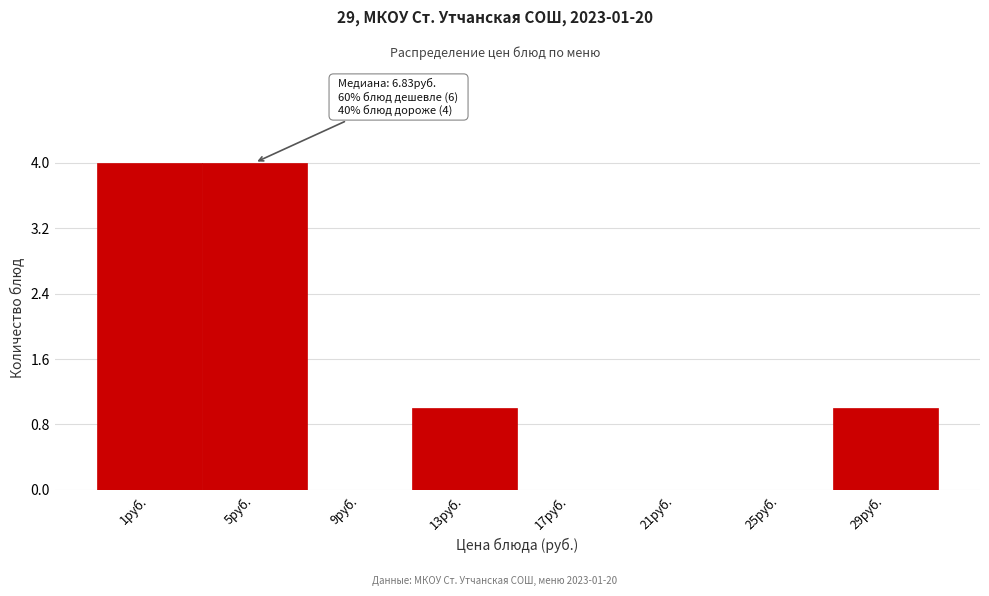

Reading left to right, transcribe all the data shown in this chart.

1руб.=4	5руб.=4	9руб.=0	13руб.=1	17руб.=0	21руб.=0	25руб.=0	29руб.=1